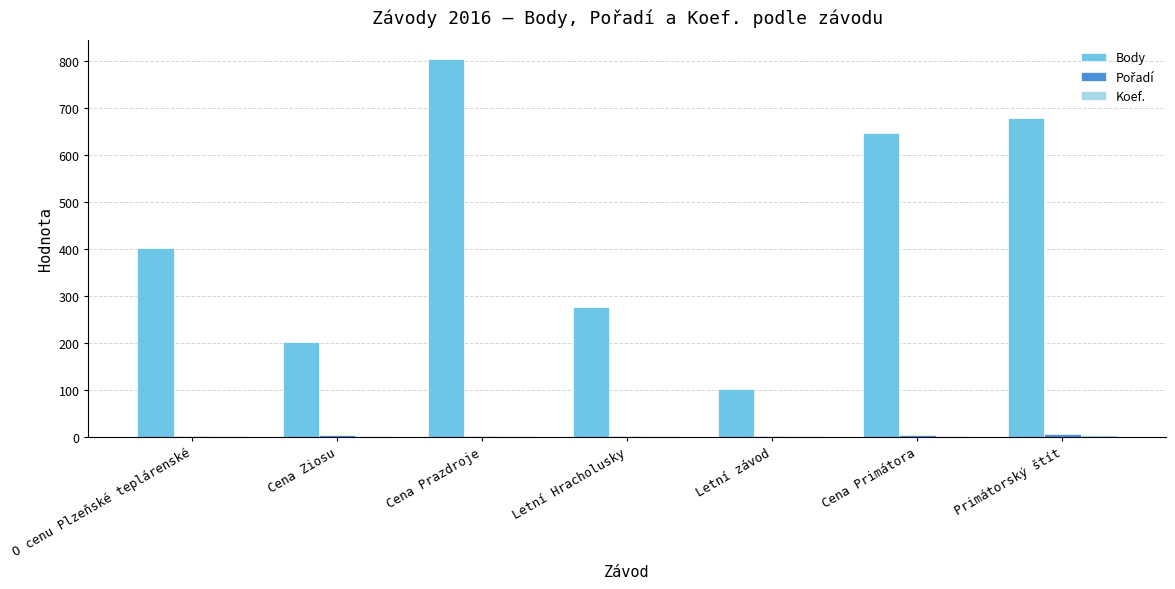

Where is Body nearest to the value 452?

O cenu Plzeňské teplárenské